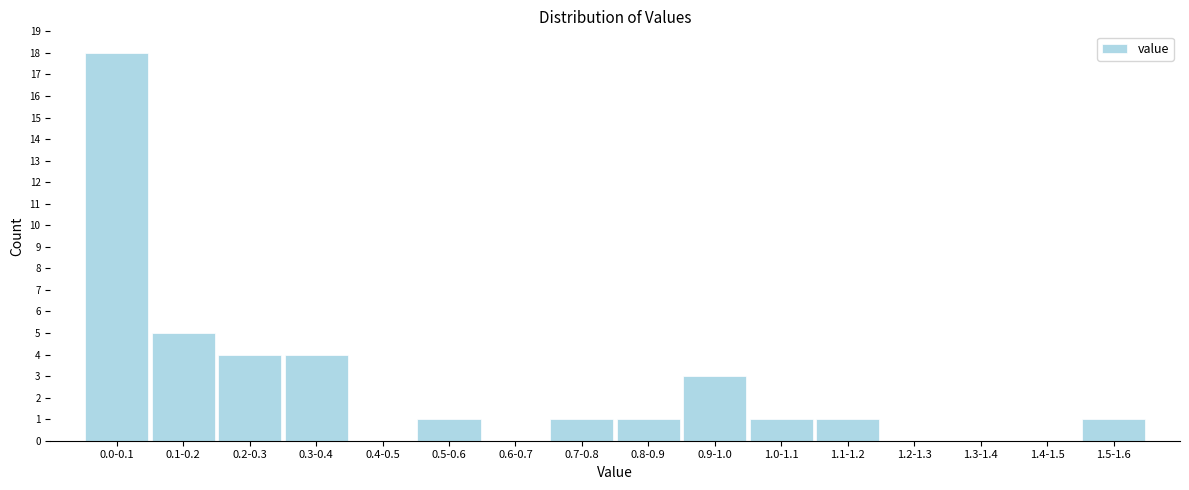

Reading left to right, what are all the values shown in this chart?

0.0-0.1=18	0.1-0.2=5	0.2-0.3=4	0.3-0.4=4	0.4-0.5=0	0.5-0.6=1	0.6-0.7=0	0.7-0.8=1	0.8-0.9=1	0.9-1.0=3	1.0-1.1=1	1.1-1.2=1	1.2-1.3=0	1.3-1.4=0	1.4-1.5=0	1.5-1.6=1